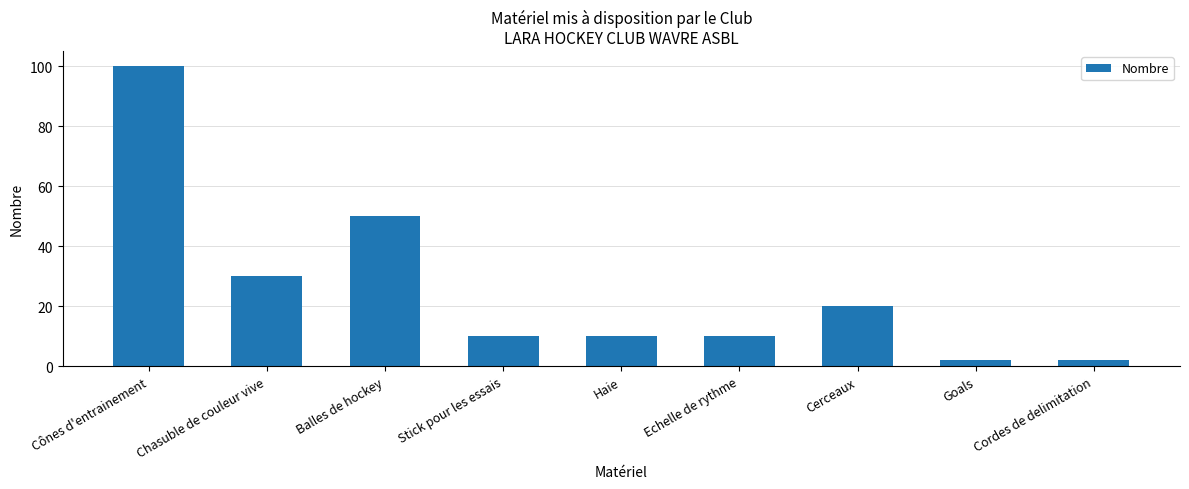

Count the number of categories in the chart.

9